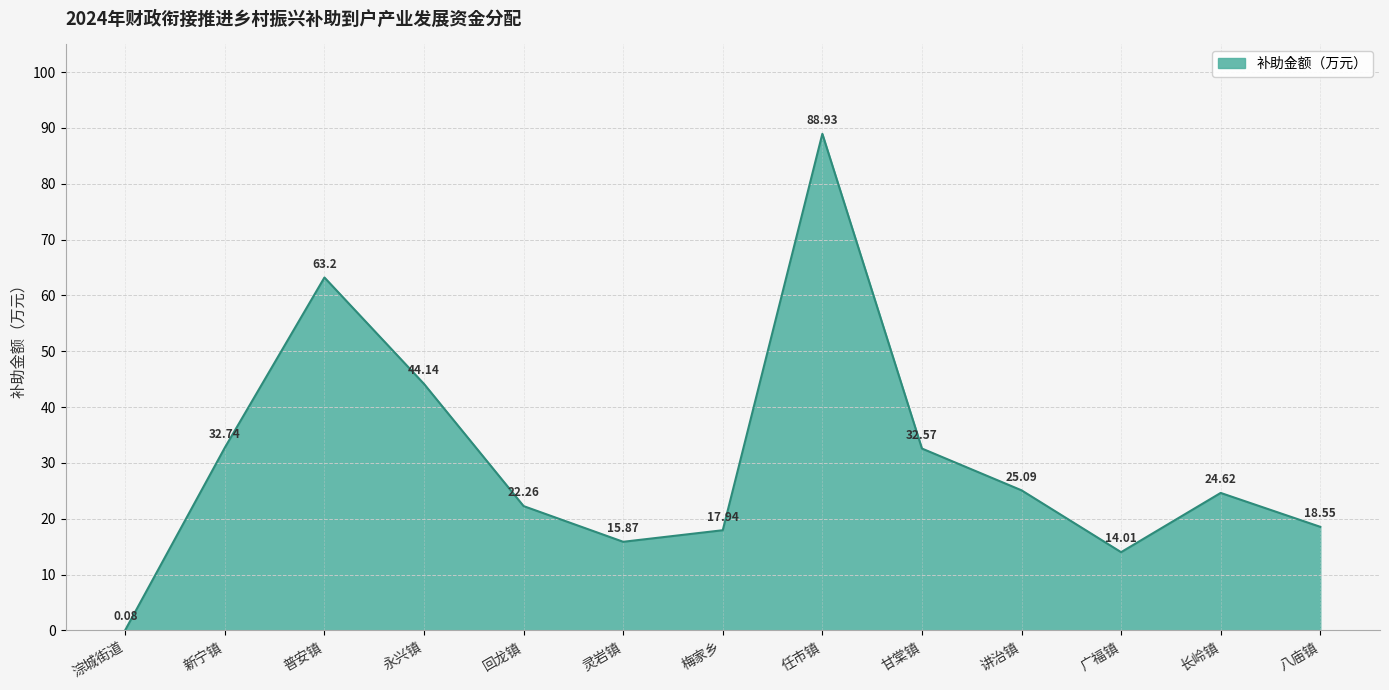

Rank the categories by value from highest to lowest.

任市镇, 普安镇, 永兴镇, 新宁镇, 甘棠镇, 讲治镇, 长岭镇, 回龙镇, 八庙镇, 梅家乡, 灵岩镇, 广福镇, 淙城街道